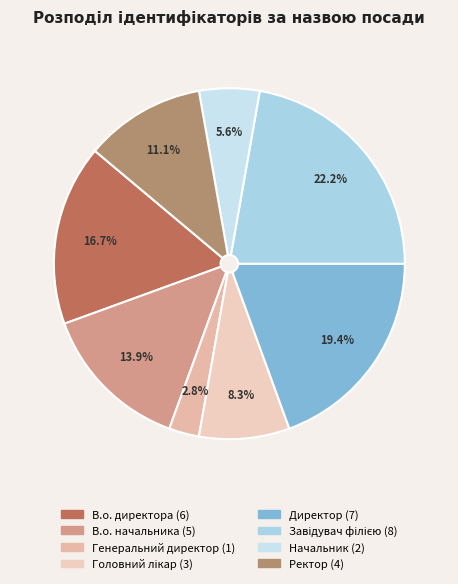

Rank the categories by value from lowest to highest.

Генеральний директор, Начальник, Головний лікар, Ректор, В.о. начальника, В.о. директора, Директор, Завідувач філією